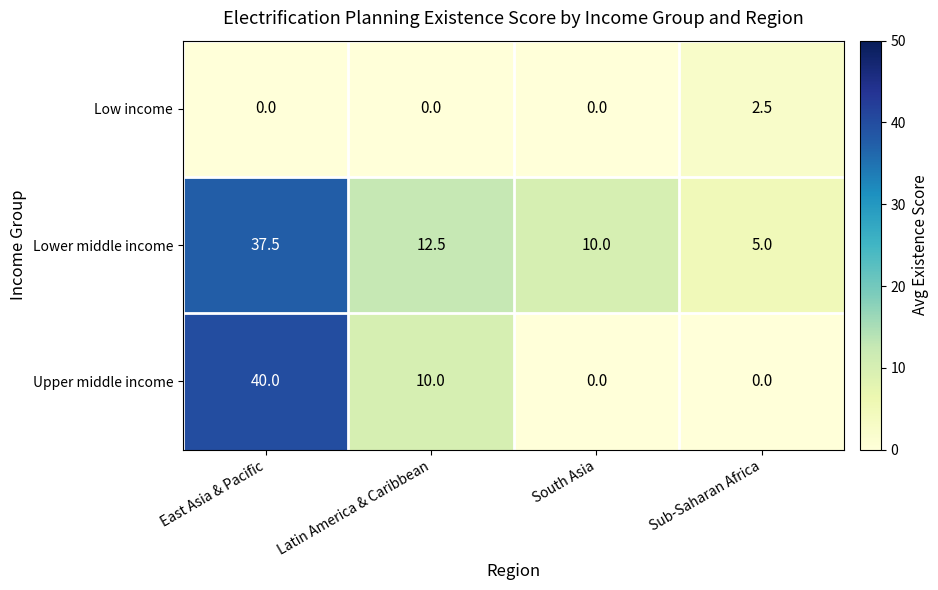

Which series has the largest total across all categories?

Lower middle income